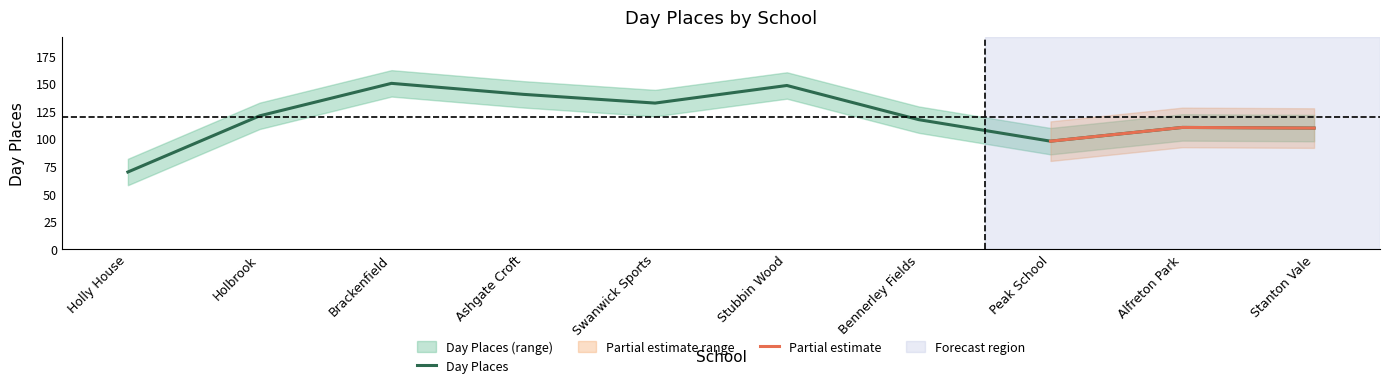

What is the label of the 5th point from the right?

Stubbin Wood